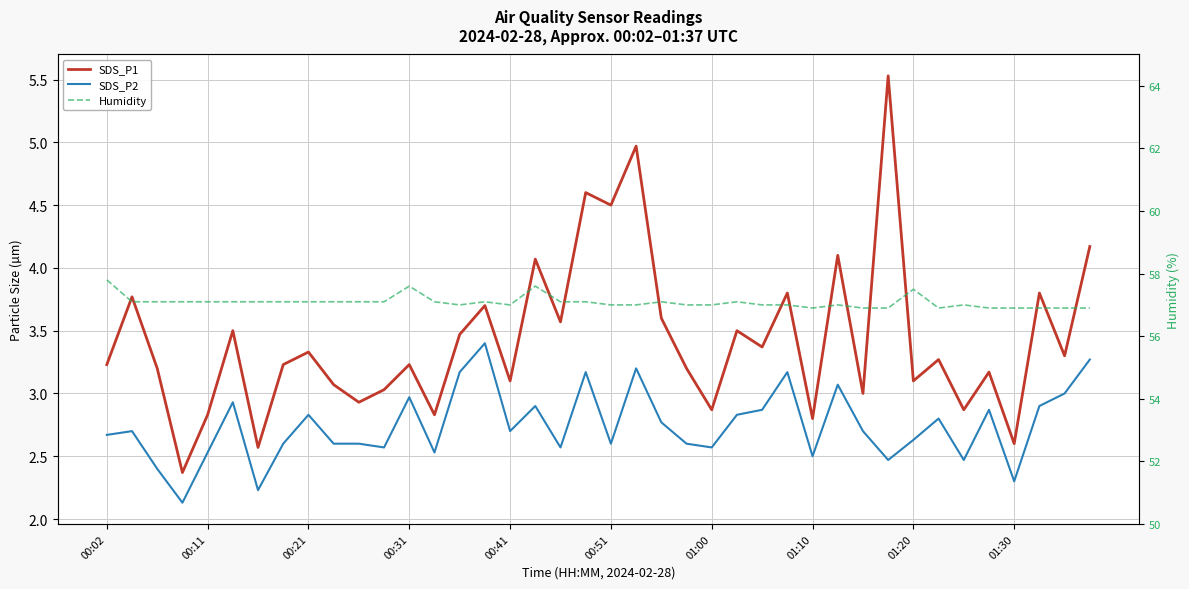

How many categories are shown in the chart?

40